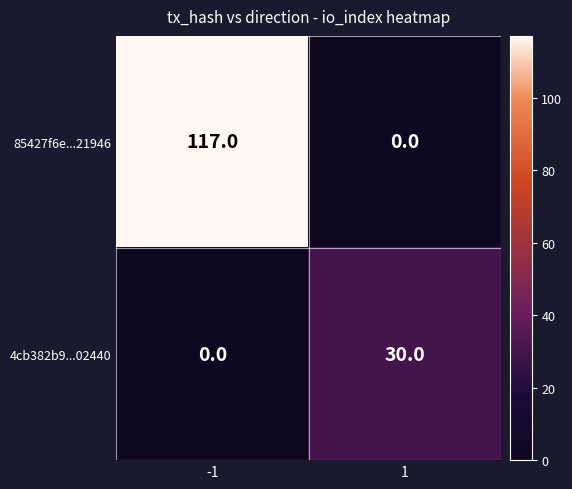

What is the spread (max minus min) of values at -1?

117